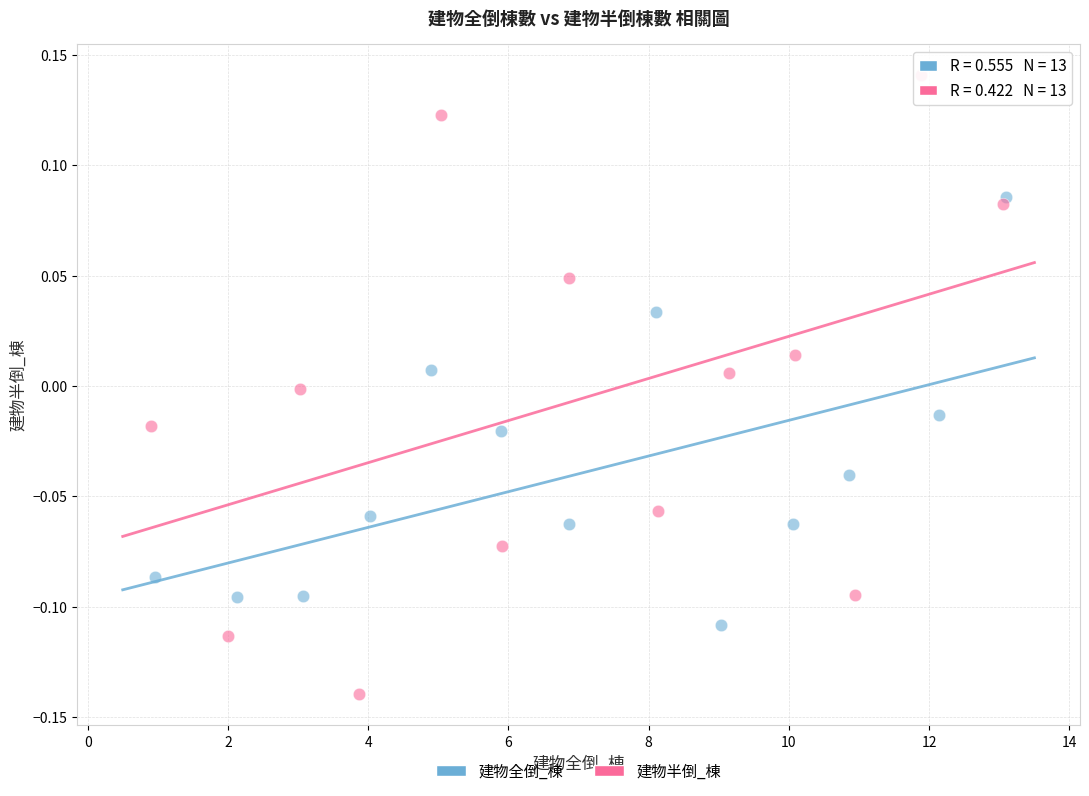

Which series has the widest spread of Y values?

建物半倒_棟